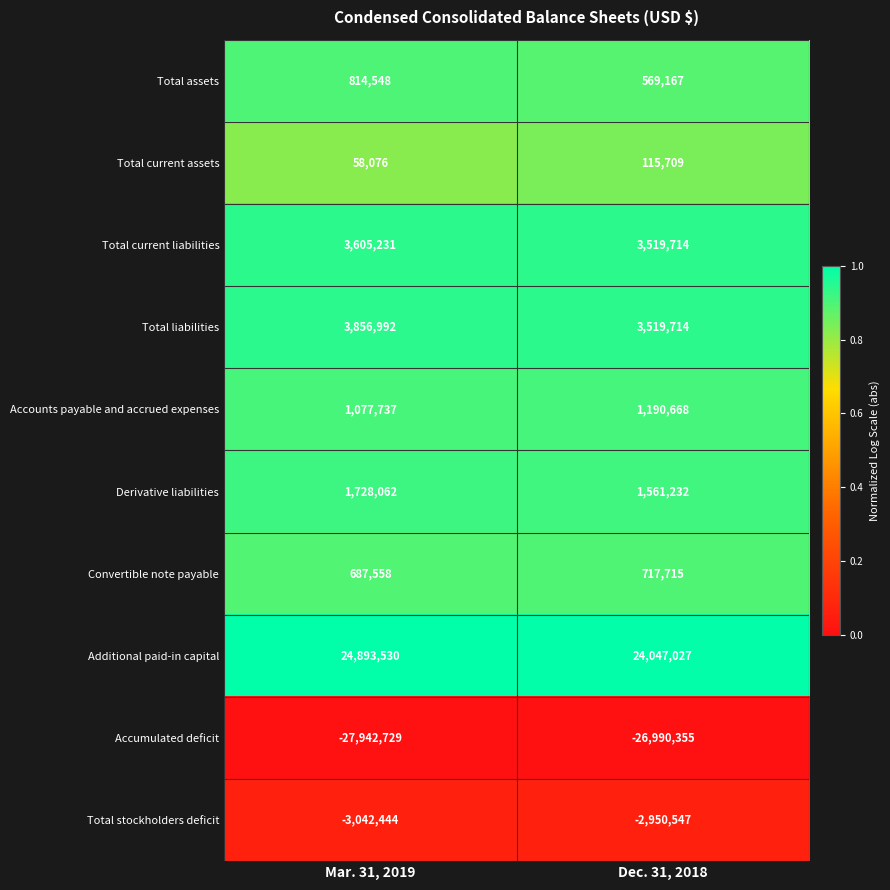

Is it true that Total current liabilities equals 955089 at Mar. 31, 2019?

False